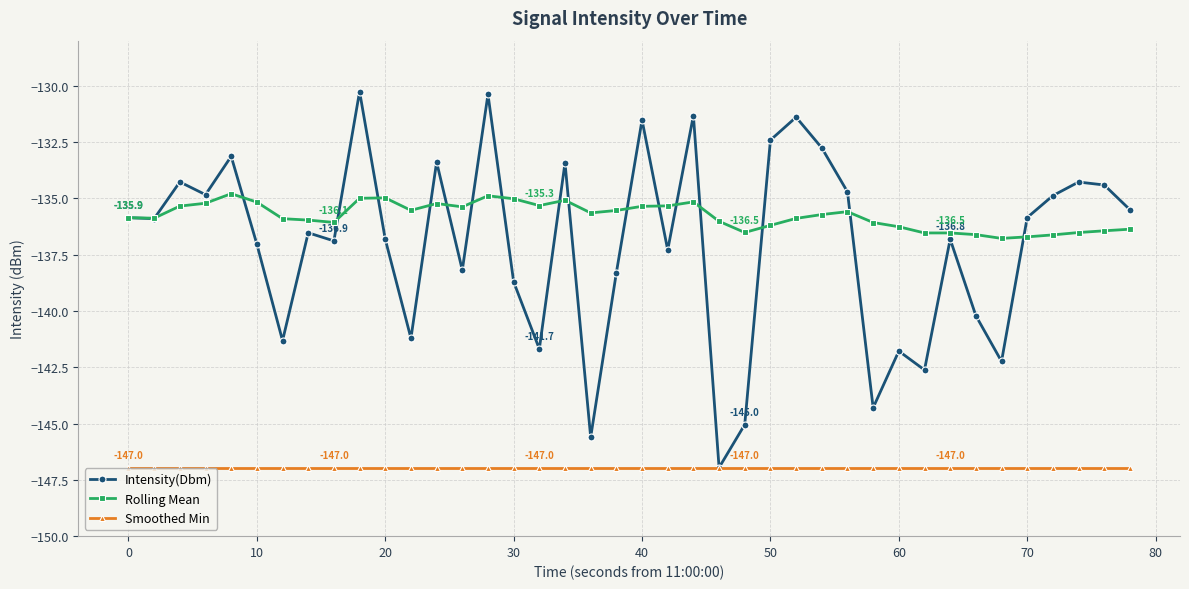

What is the value of the Rolling Mean point at the 1st from the left?

-135.9